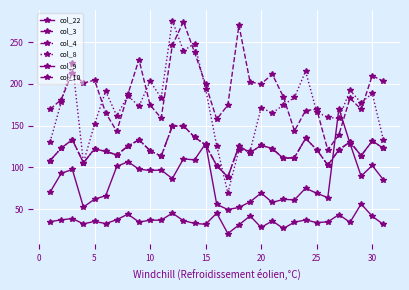

How many lines are shown in the chart?

6